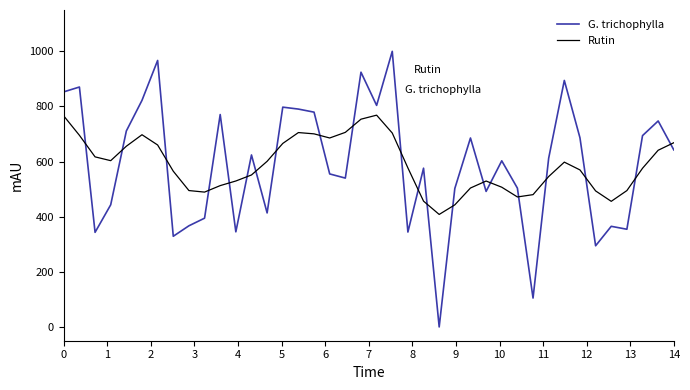

Which series has the largest range (max minus min)?

G. trichophylla